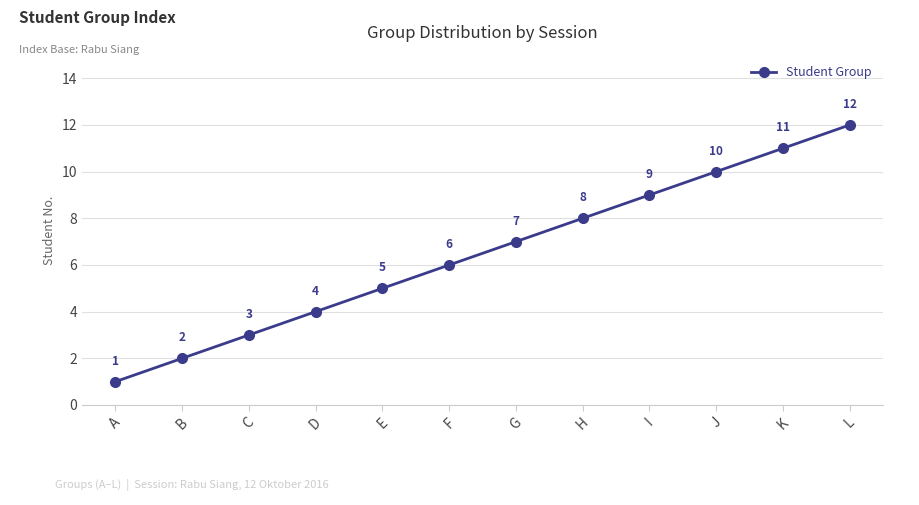

Which category has the highest value across all series?

L